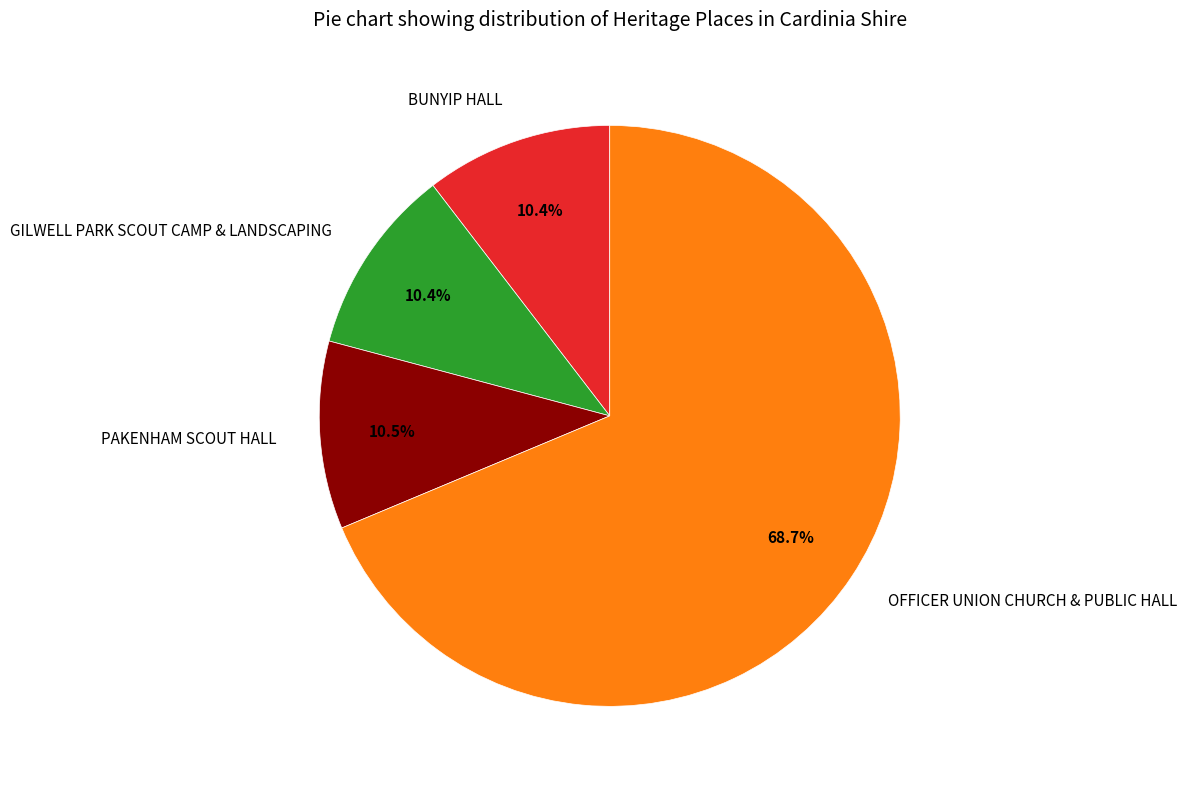

To the nearest percent, what percentage of the pie is OFFICER UNION CHURCH & PUBLIC HALL?

69%